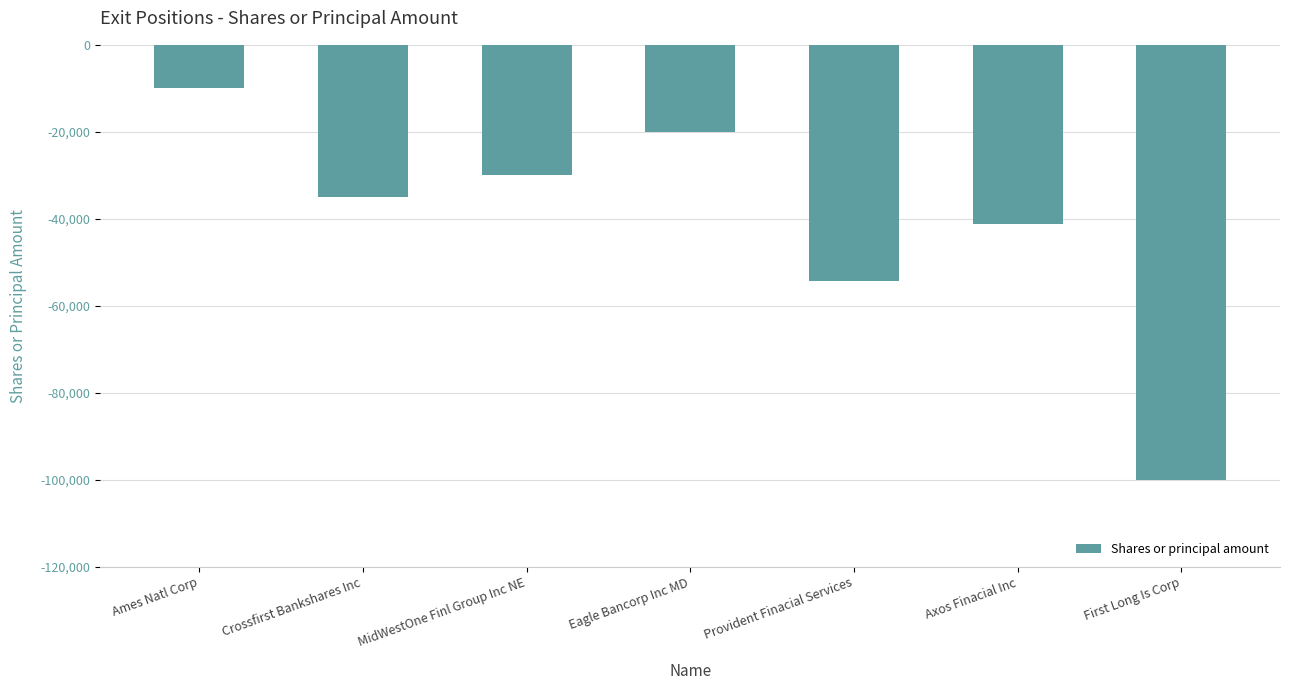

List the labels in order of value, largest first.

Ames Natl Corp, Eagle Bancorp Inc MD, MidWestOne Finl Group Inc NE, Crossfirst Bankshares Inc, Axos Finacial Inc, Provident Finacial Services, First Long Is Corp